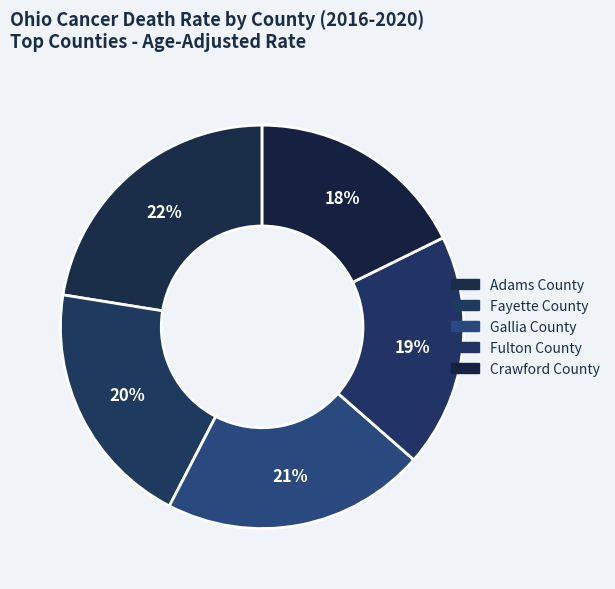

To the nearest percent, what is the average slice percentage?

20%